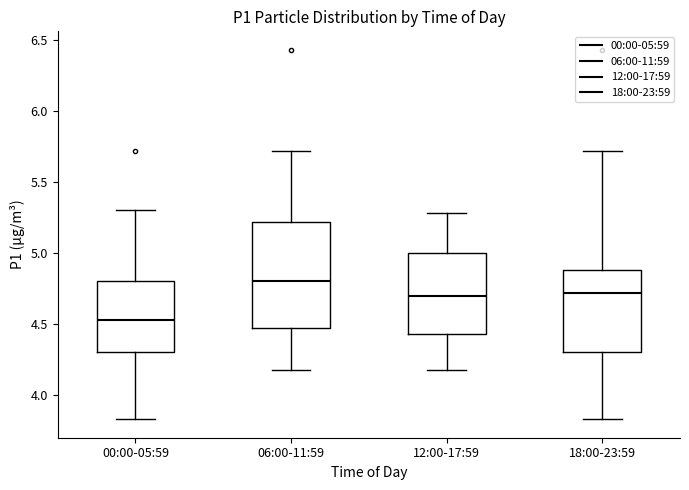

Reading left to right, read every box against the y-axis: the position of its median line, the range the box covers, and the ends of its whiskers. The values are not printed on the chart, so give them approximately, as read against the axis.

00:00-05:59: median 4.55, box 4.30 to 4.80, whiskers 3.85 to 5.30
06:00-11:59: median 4.80, box 4.45 to 5.20, whiskers 4.20 to 5.70
12:00-17:59: median 4.70, box 4.45 to 5.00, whiskers 4.20 to 5.30
18:00-23:59: median 4.70, box 4.30 to 4.90, whiskers 3.85 to 5.70